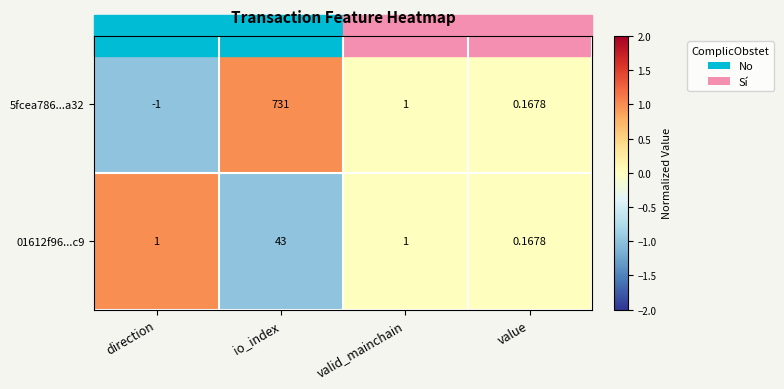

Which label corresponds to the smallest value in the chart?

direction